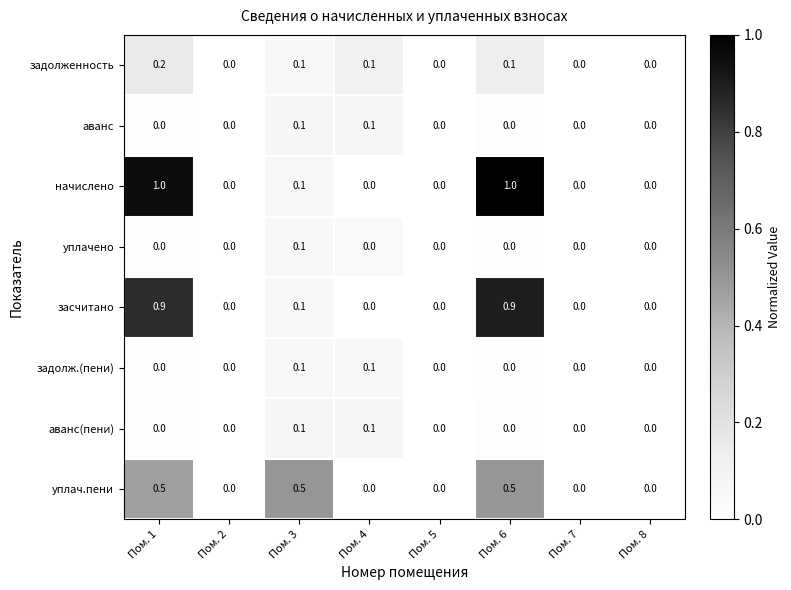

Is it true that задолж.(пени) equals 0.0 at Пом. 5?

True